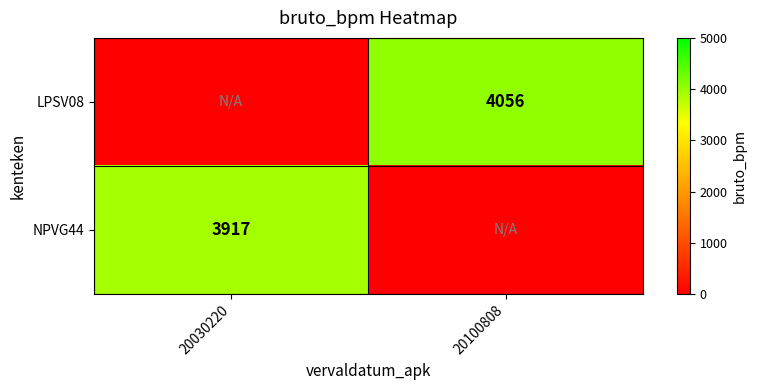

Is the value of LPSV08 at 20100808 greater than the value of NPVG44 at 20030220?

Yes